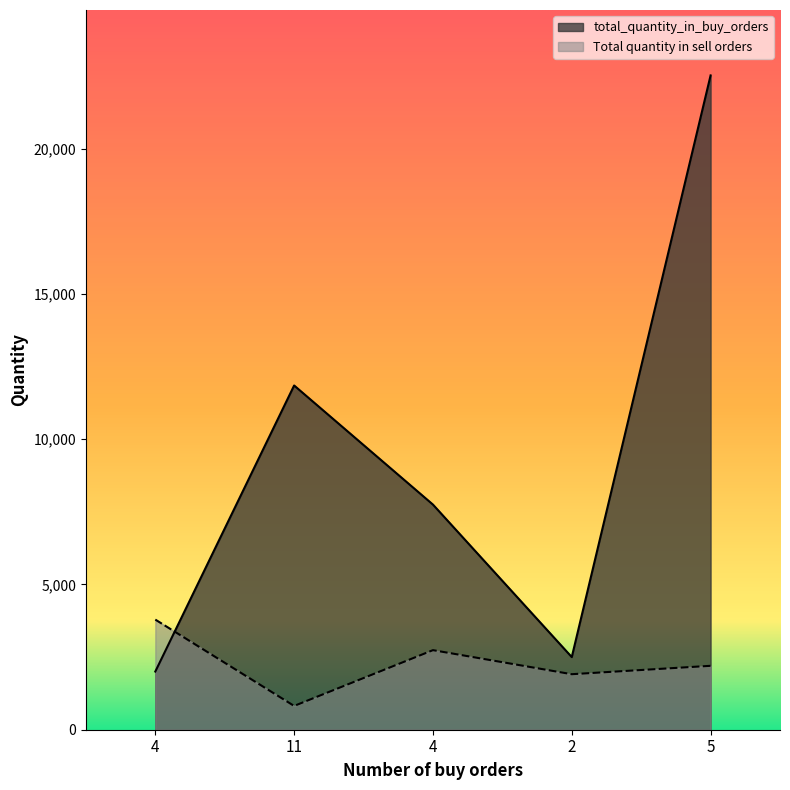

Where do Total quantity in sell orders and total_quantity_in_buy_orders first cross each other?

4 and 11